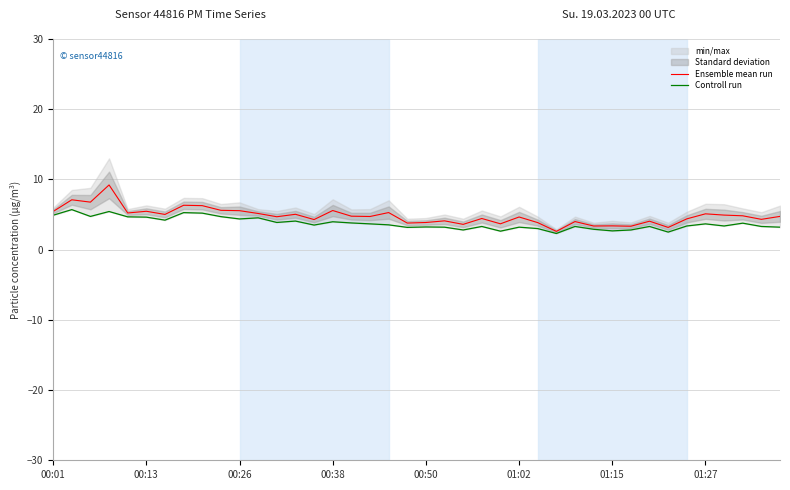

Does the chart display data point markers on the line(s)?

No